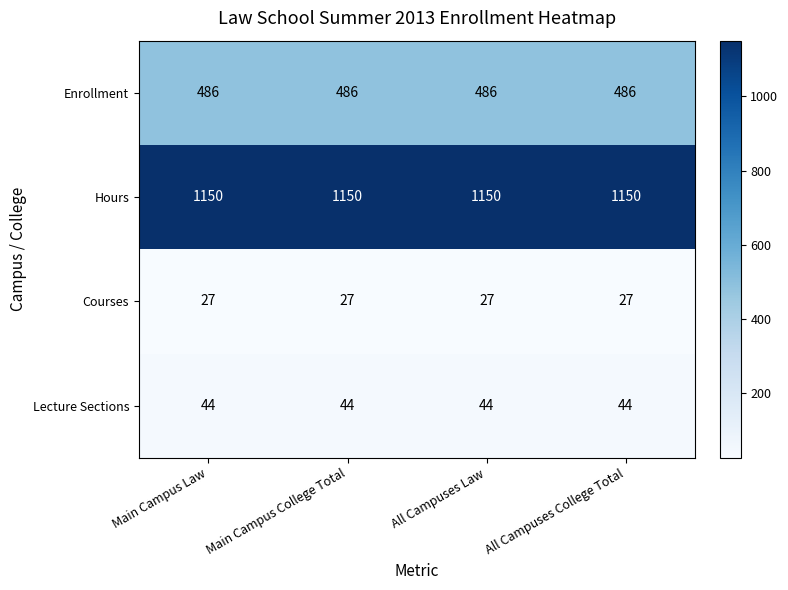

How many categories are shown in the chart?

4